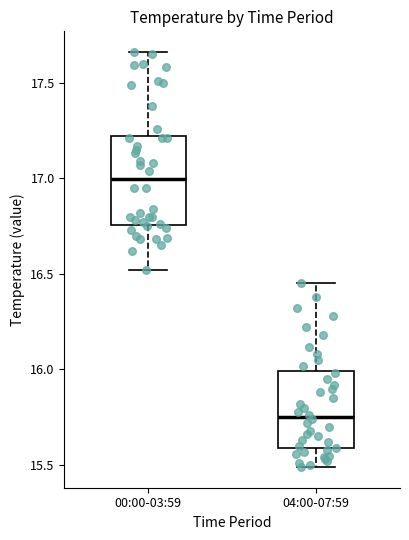

Comparing the boxes themselves (not the whiskers), which one is the tallest?

00:00-03:59